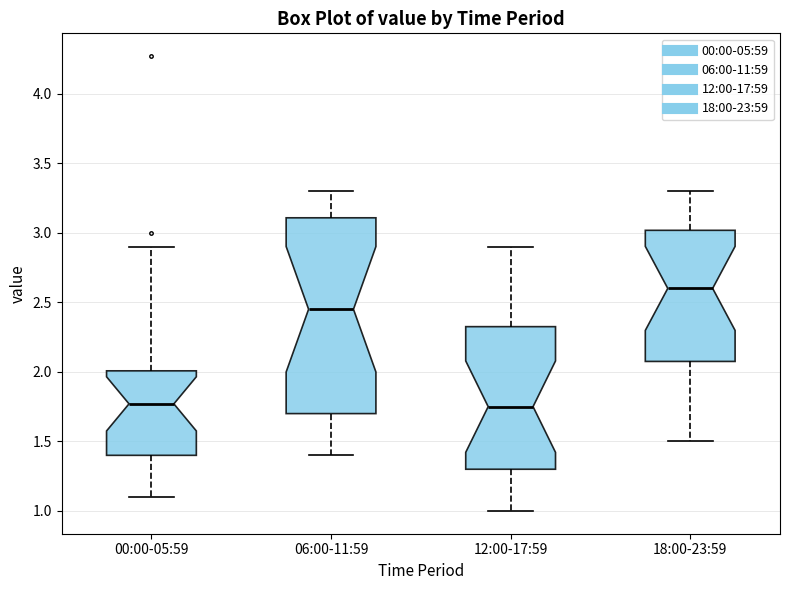

Where does the lower whisker of the box for 18:00-23:59 end on the y-axis? The values are not printed on the chart, so give them approximately, as read against the axis.

1.50